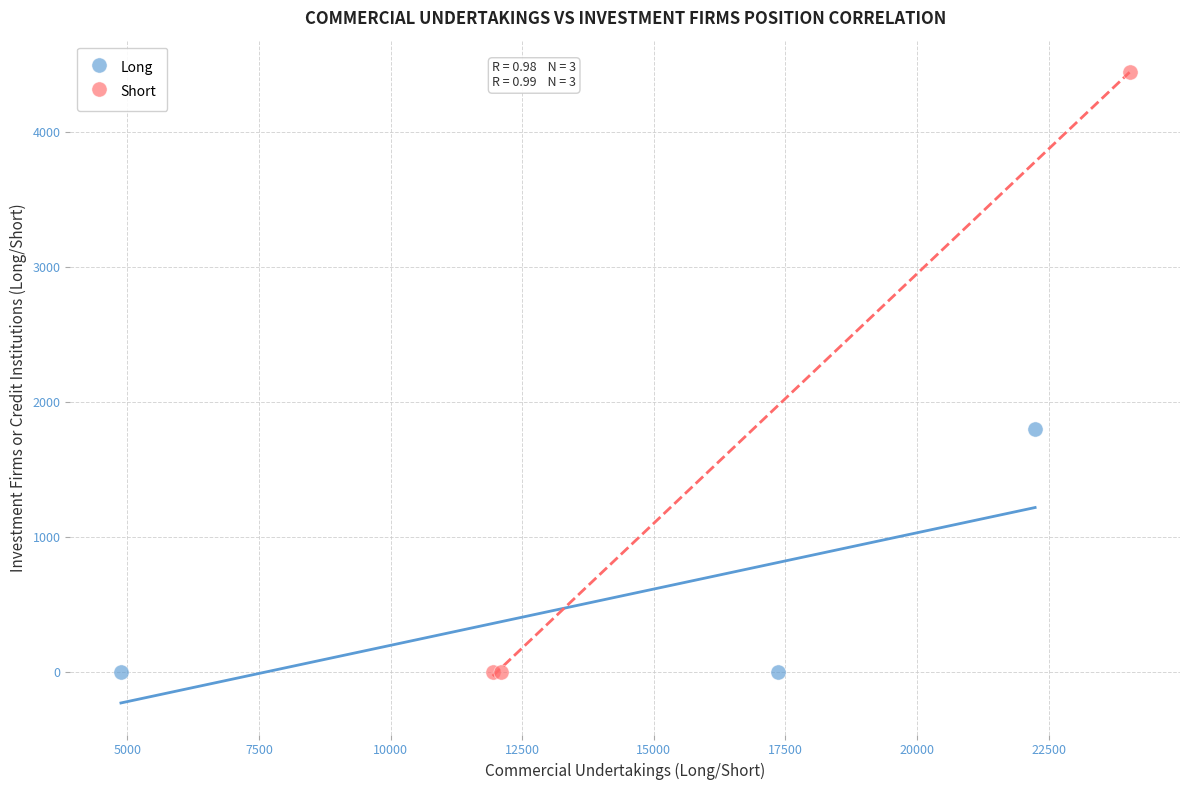

Which series has the widest spread of Y values?

Short